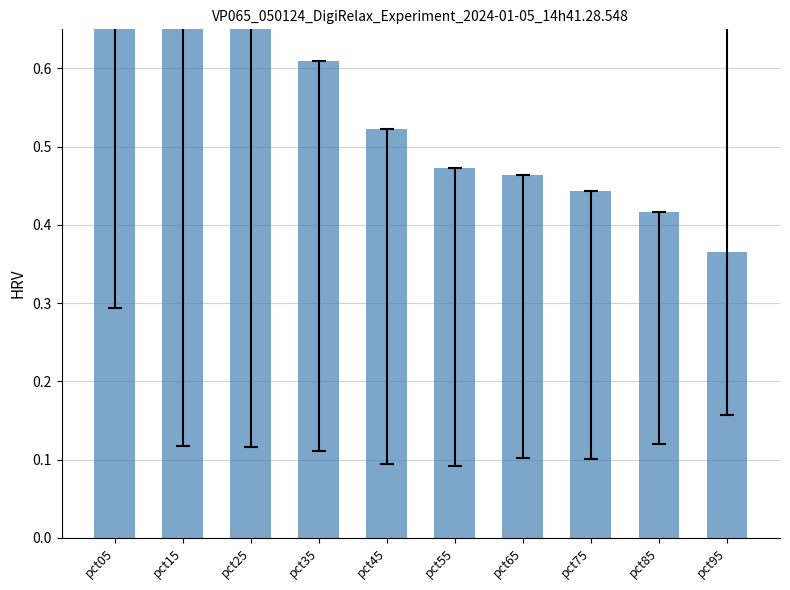

At which label is the value closest to 1?

pct15